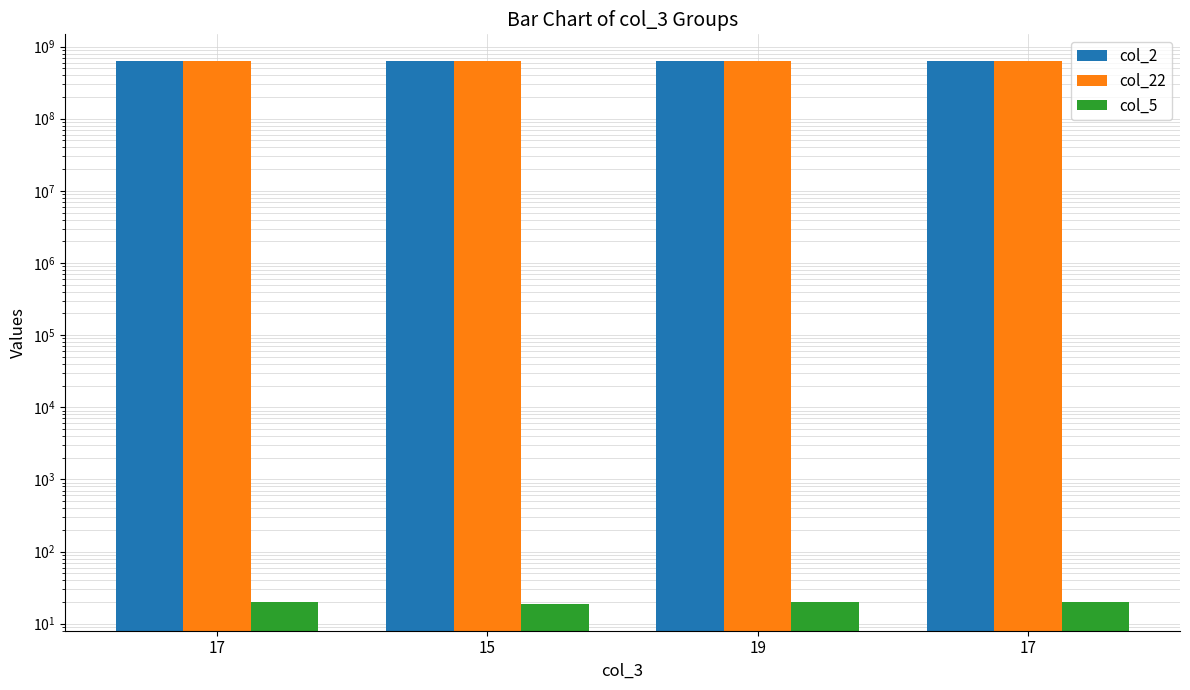

How many bars are there in total?

12